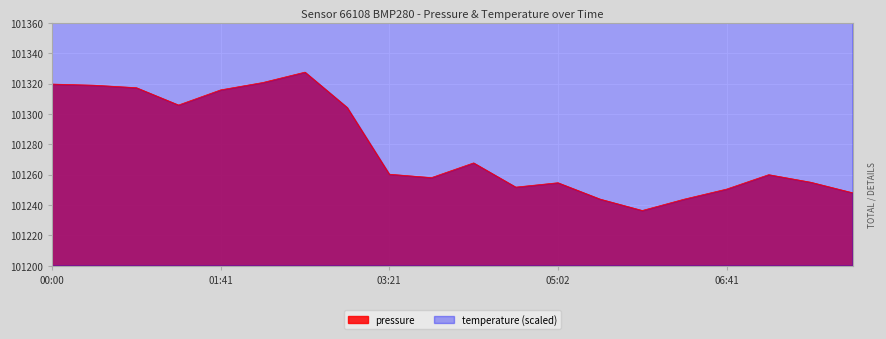

Reading left to right, what are all the values shown in this chart?

pressure: 00:00=119.6	00:25=118.9	00:50=117.2	01:15=105.8	01:41=115.8	02:06=120.7	02:31=127.5	02:56=104.2	03:21=60.3	03:46=58.1	04:11=67.8	04:36=51.8	05:02=54.7	05:27=43.9	05:51=36.4	06:16=43.9	06:41=50.5	07:06=60.0	07:30=55.0	07:55=48.0
temperature: 00:00=304.8	00:25=300.4	00:50=299.4	01:15=298.4	01:41=297.0	02:06=298.2	02:31=297.0	02:56=289.4	03:21=294.2	03:46=295.2	04:11=294.6	04:36=295.0	05:02=287.6	05:27=293.4	05:51=287.8	06:16=293.4	06:41=291.0	07:06=292.0	07:30=290.0	07:55=289.0